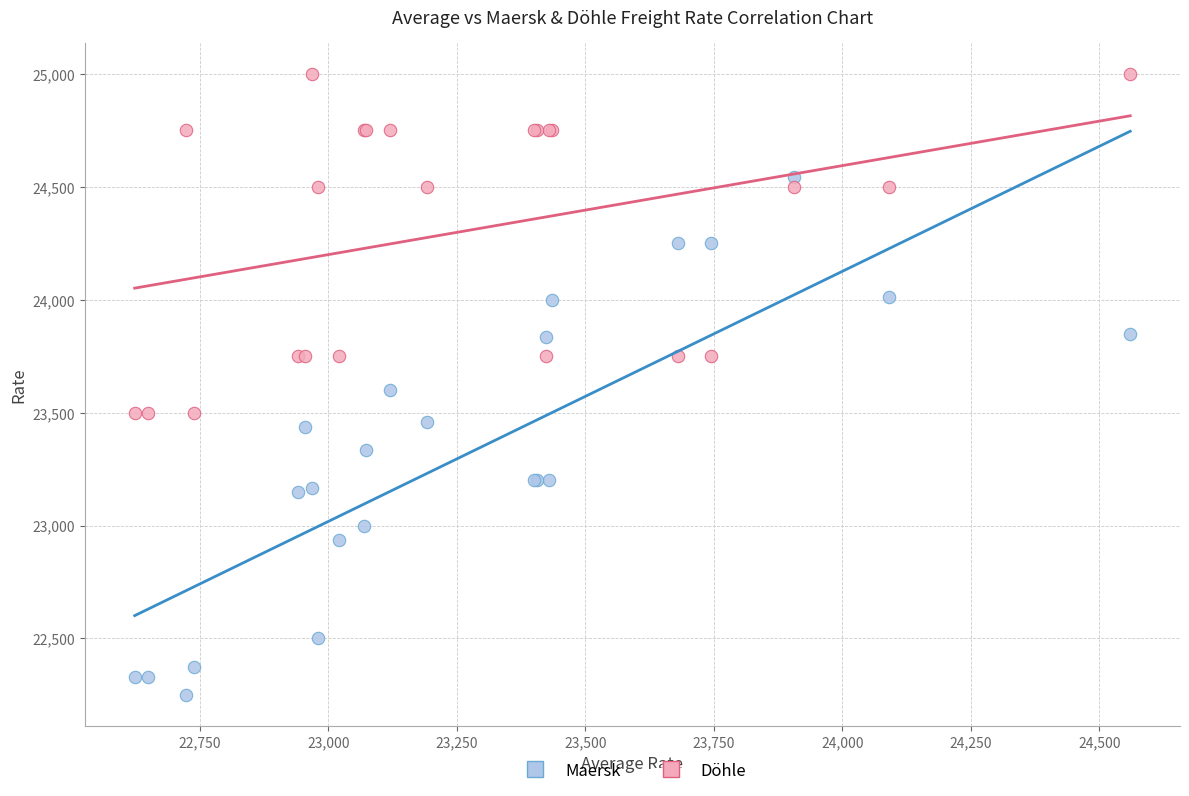

Which series reaches the minimum Y coordinate?

Maersk